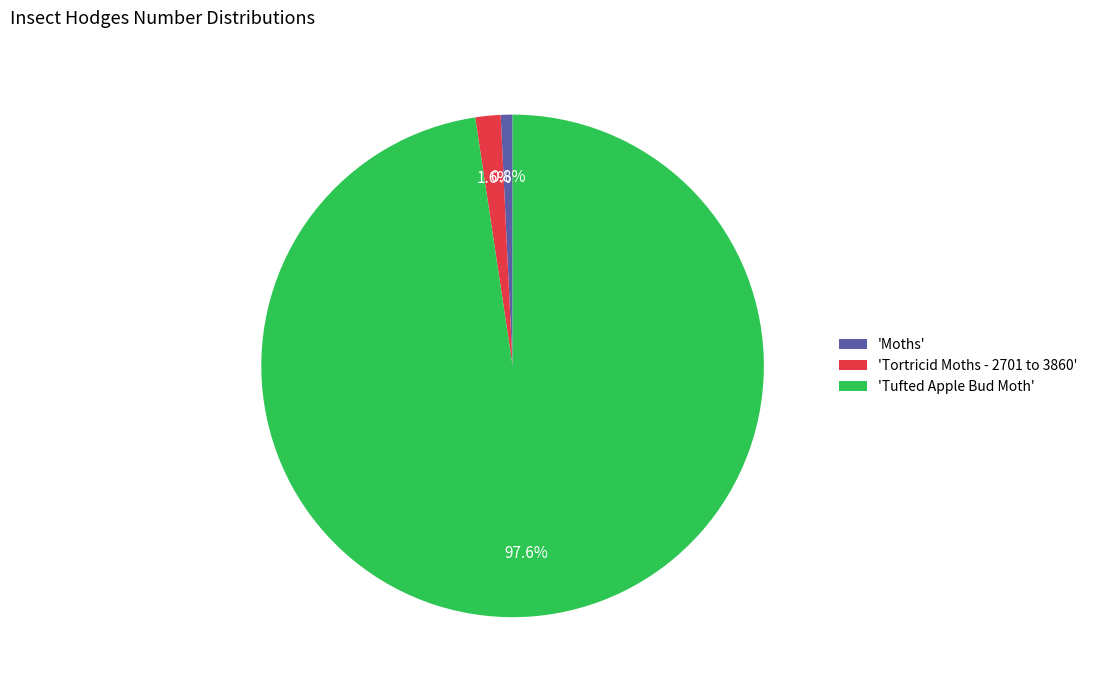

How many slices are in this pie chart?

3